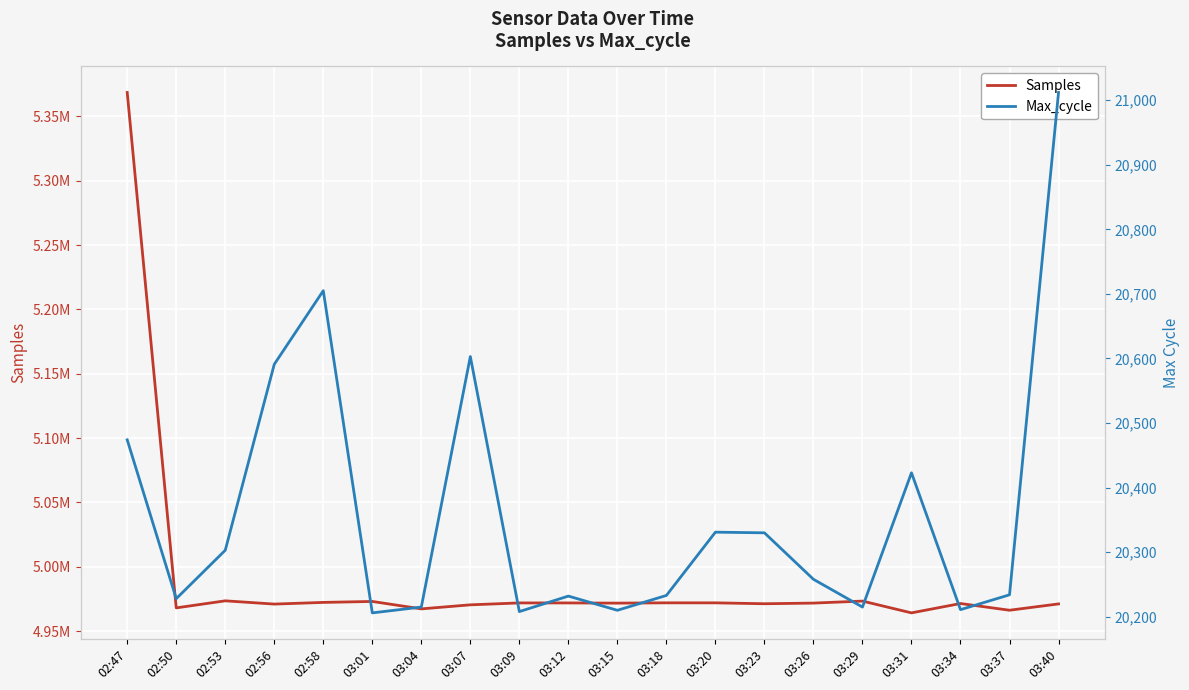

How many categories are shown in the chart?

20